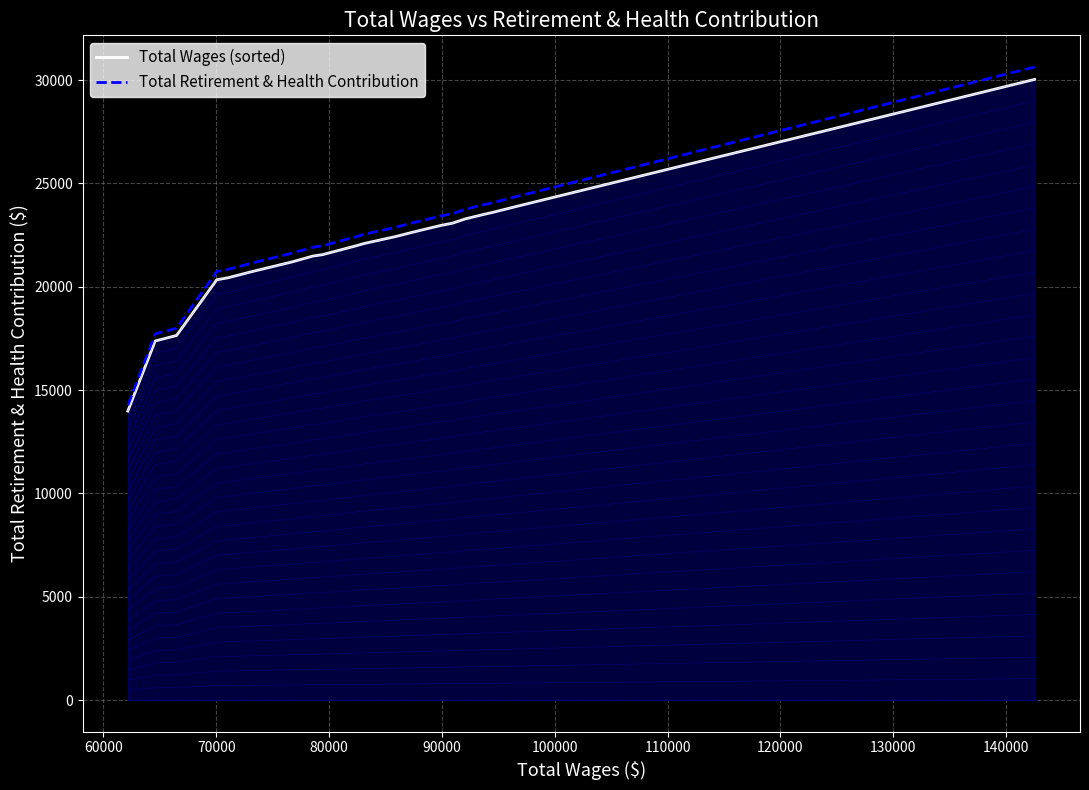

How many data points in Total Wages (sorted) are above 22095?

9